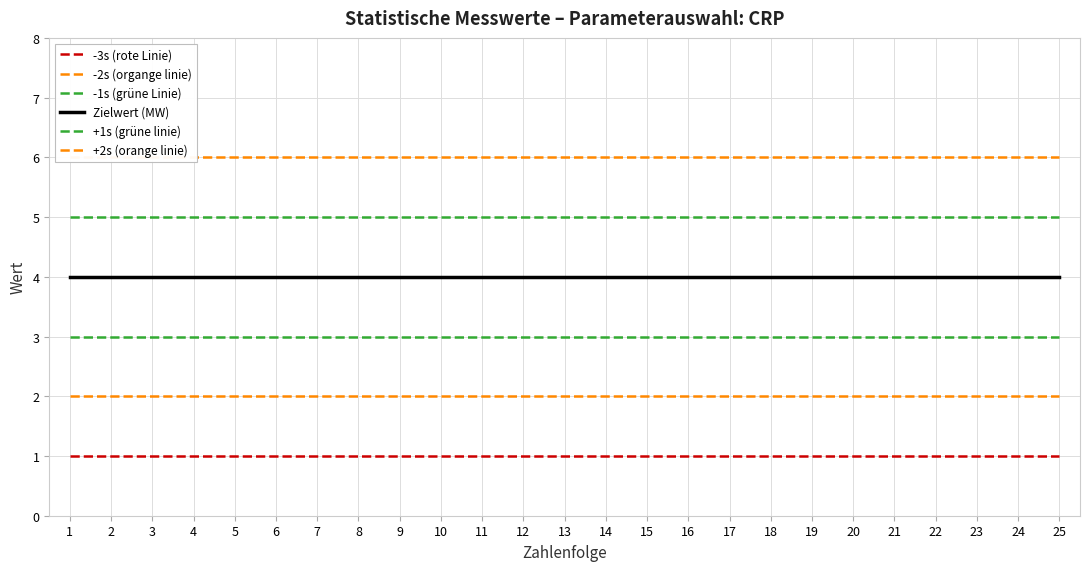

How many distinct data groups are displayed?

6